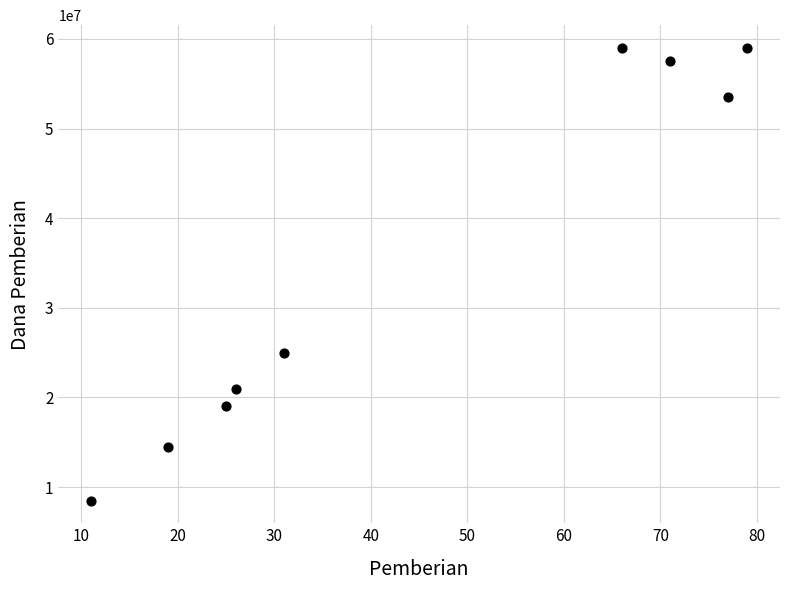

What Y value in the scatter plot is closest to 33750000?

25000000